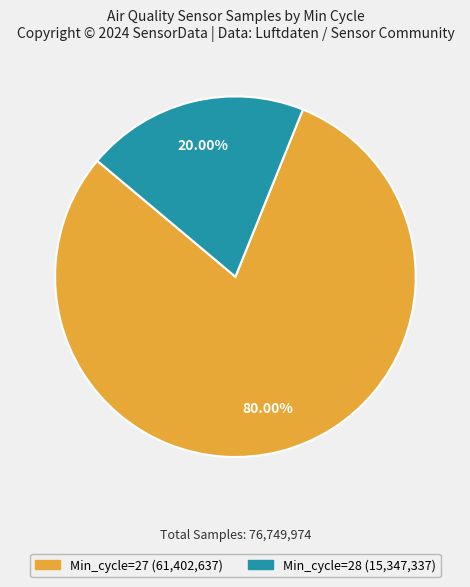

Is there a majority slice in this chart?

Yes